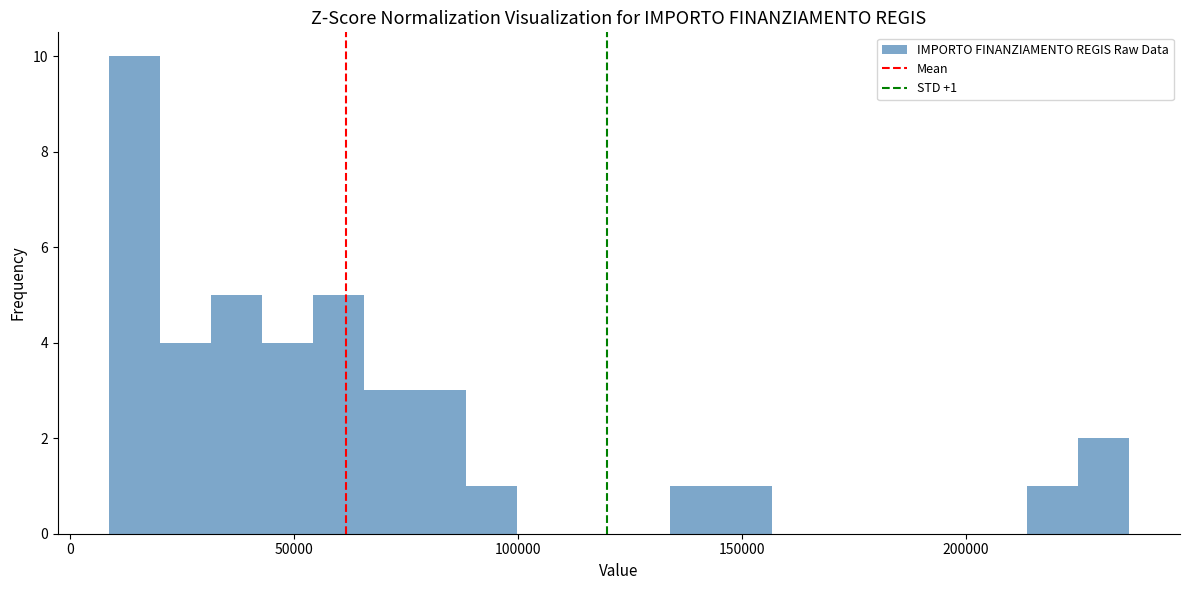

Read against the x-axis, roughly where is the centre of the tallest bar?

15000